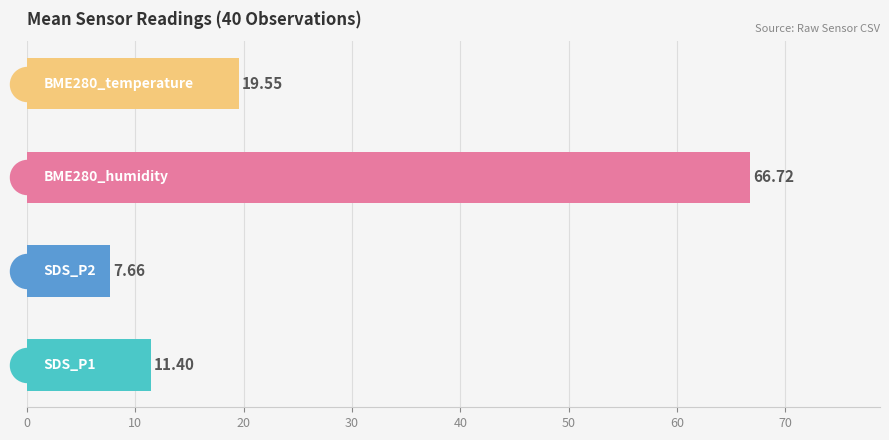

What is the difference between the maximum and second lowest values?

55.3